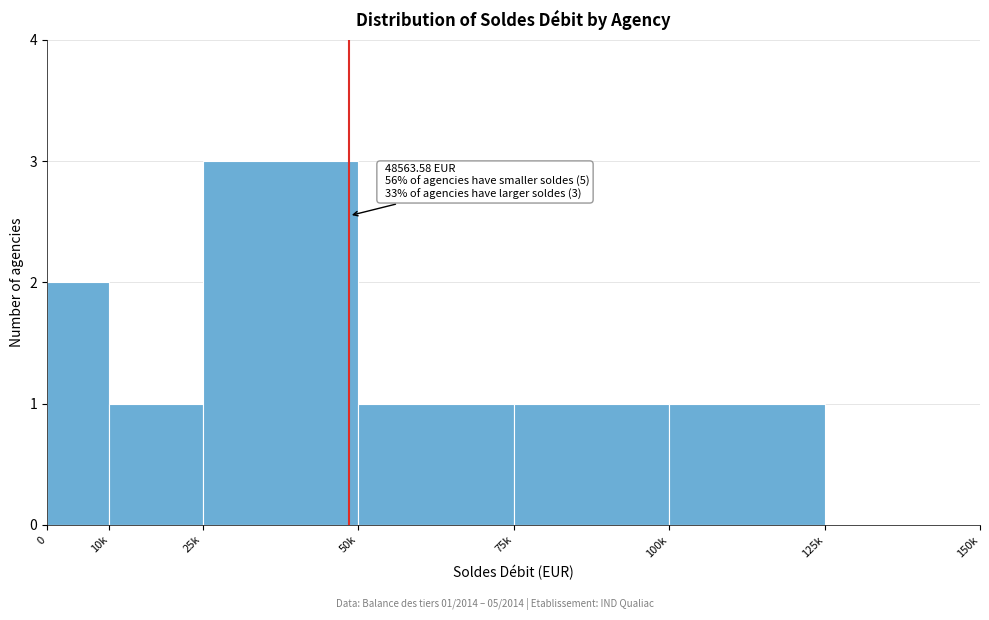

Reading left to right, extract all data points from this chart.

0=2	10k=1	25k=3	50k=1	75k=1	100k=1	125k=0